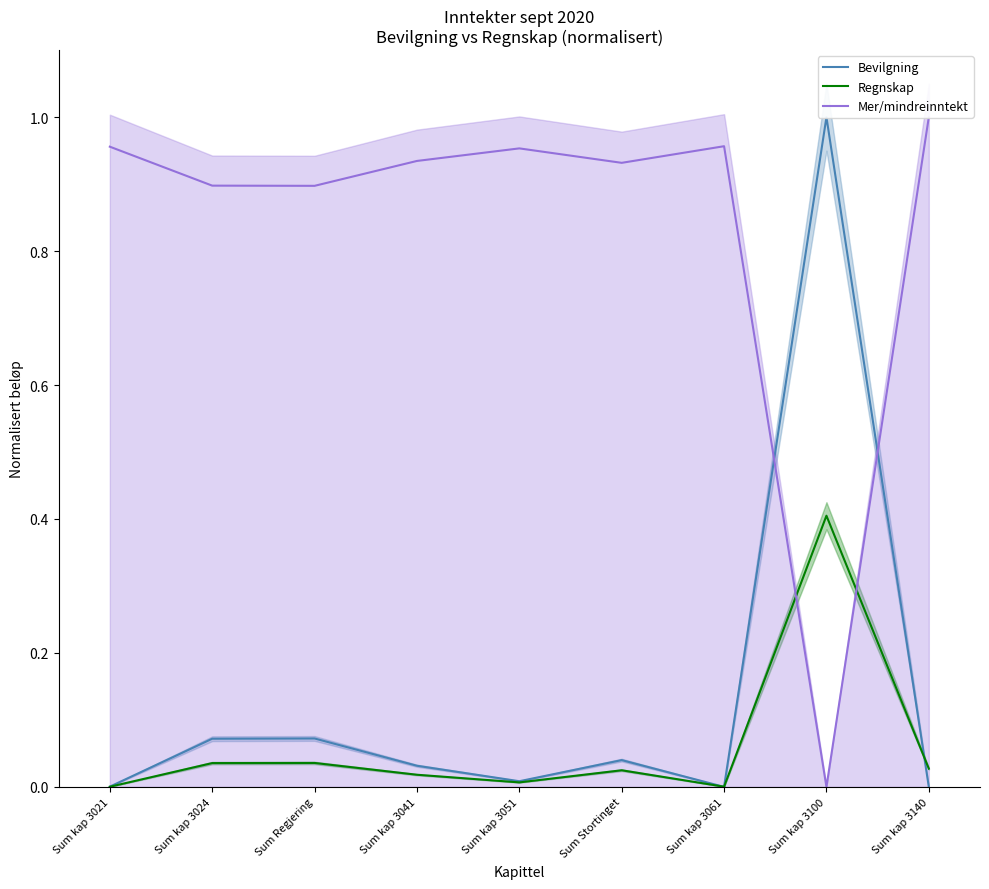

The value of Bevilgning at Sum kap 3024 is 0.1. True or false?

True